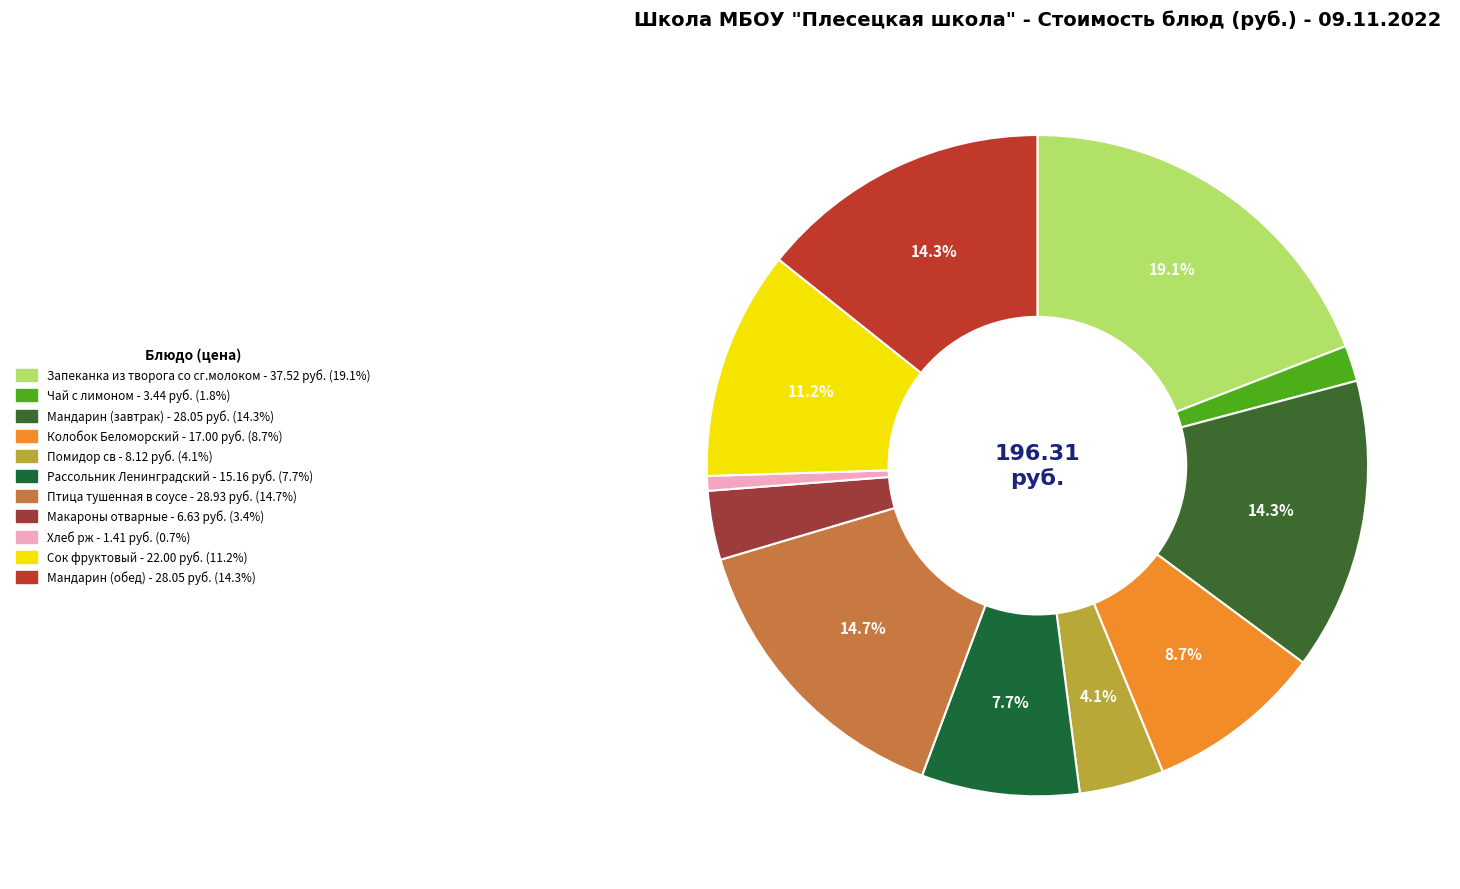

Combined, what portion of the pie is Мандарин (обед) and Птица тушенная в соусе?

29.0%